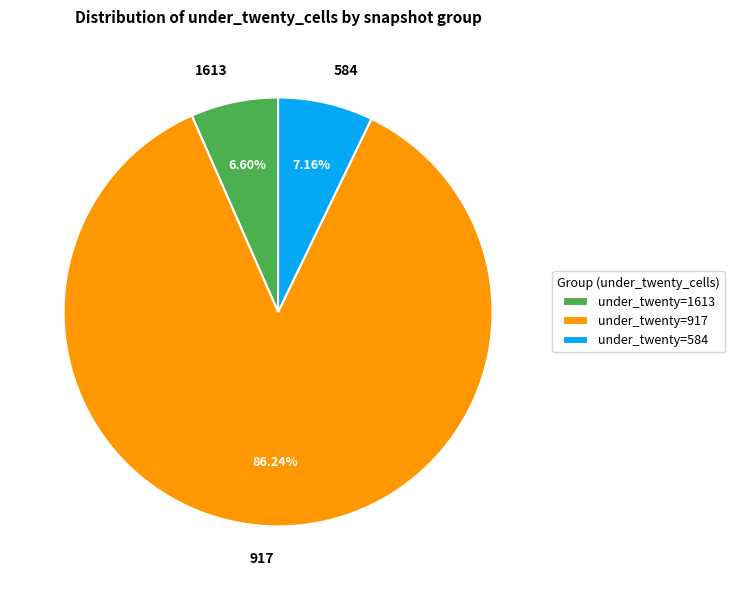

Do 1613 and 584 together represent more than half of the pie?

No